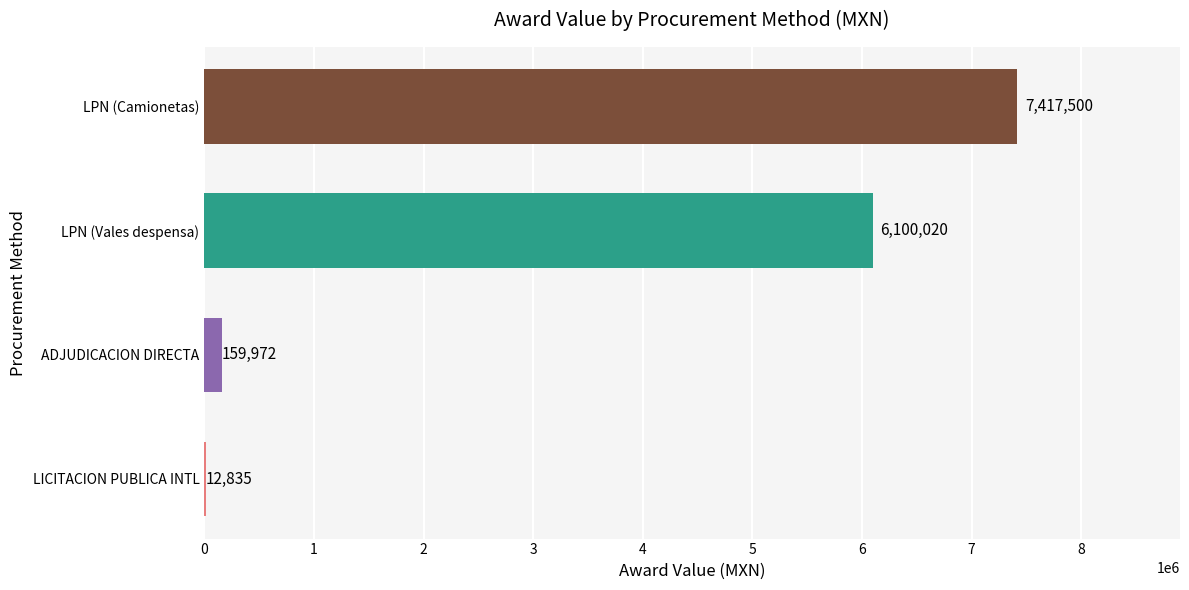

What is the ratio of the value at LPN (Camionetas) to the value at ADJUDICACION DIRECTA?

46.4